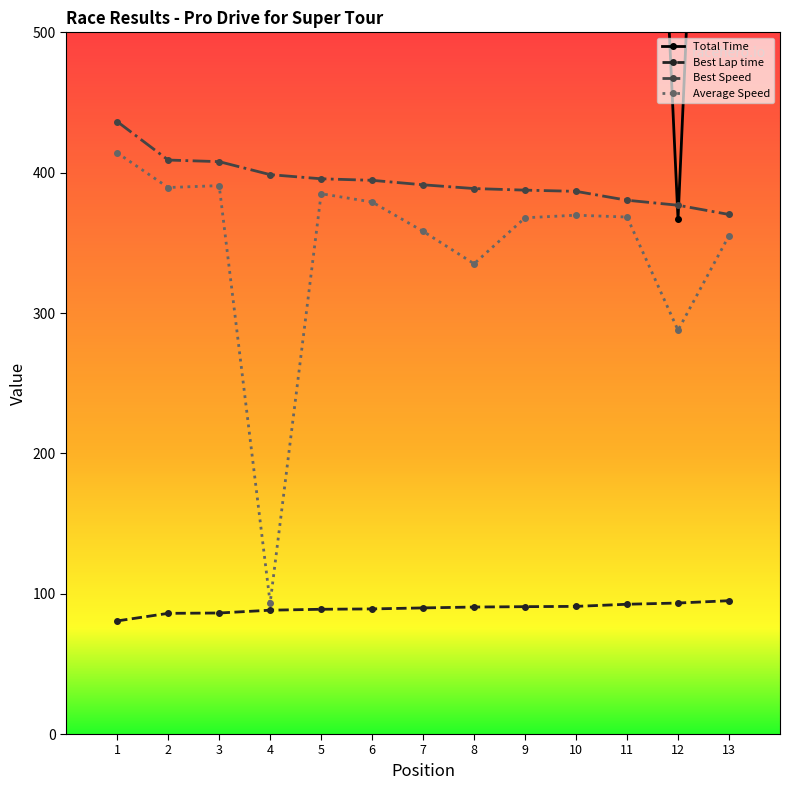

Where is Best Speed nearest to the value 403?

4